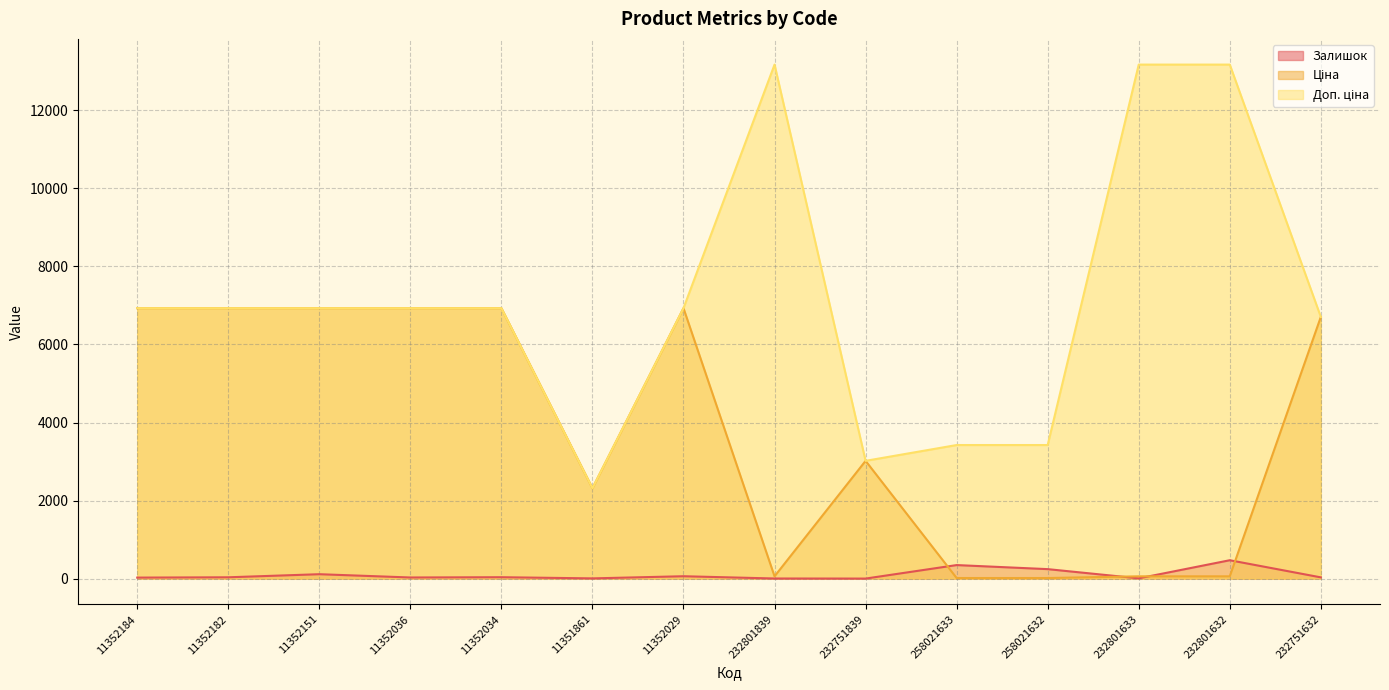

Does the chart display data point markers on the line(s)?

No